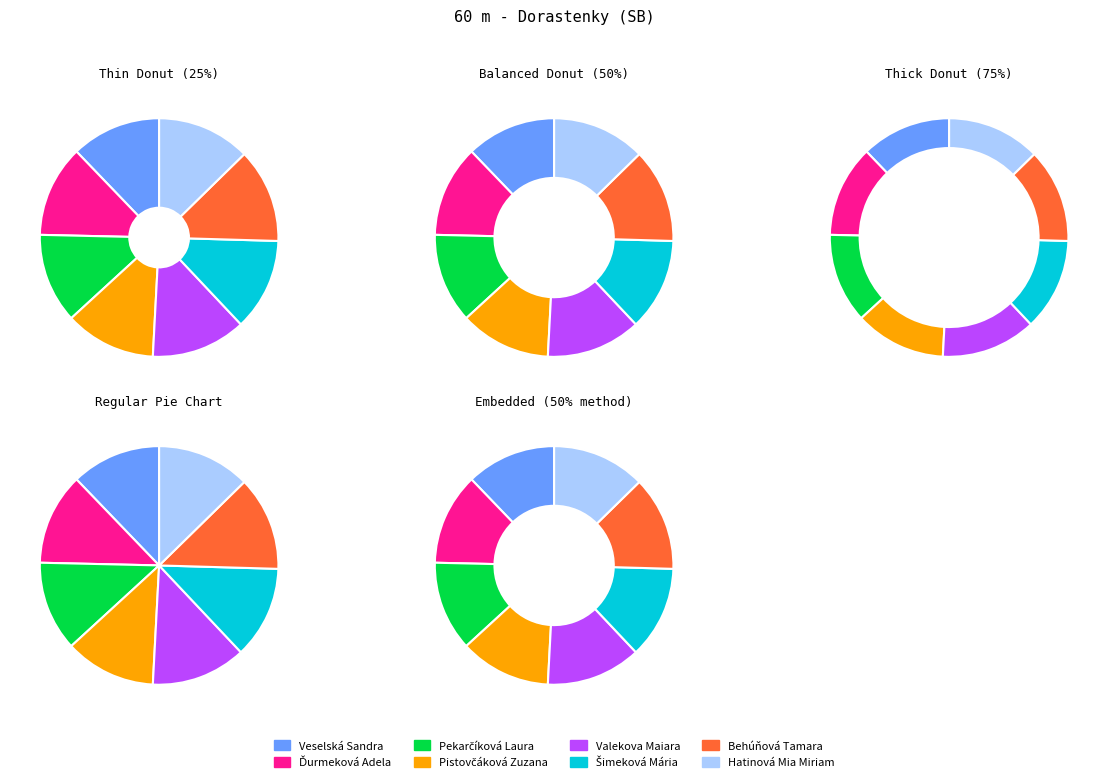

What is the change in value from Veselská Sandra to Šimeková Mária?

+0.2